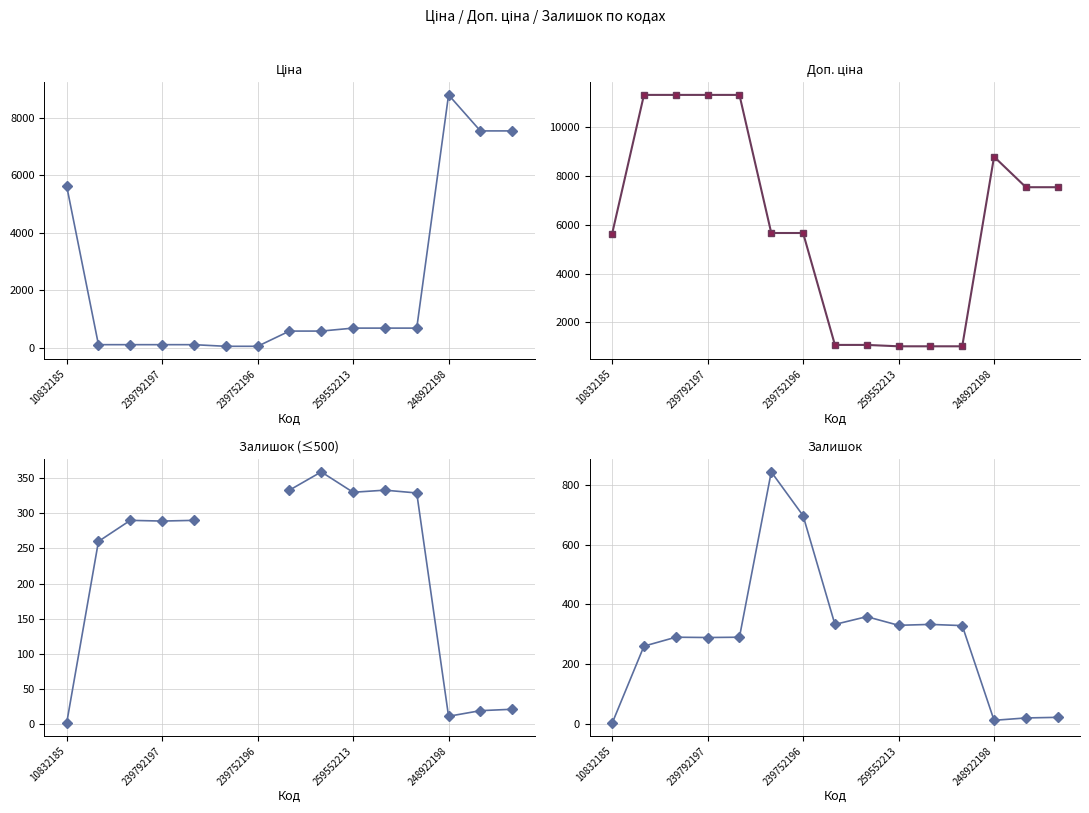

What is the sum of all Залишок values?

4408.0